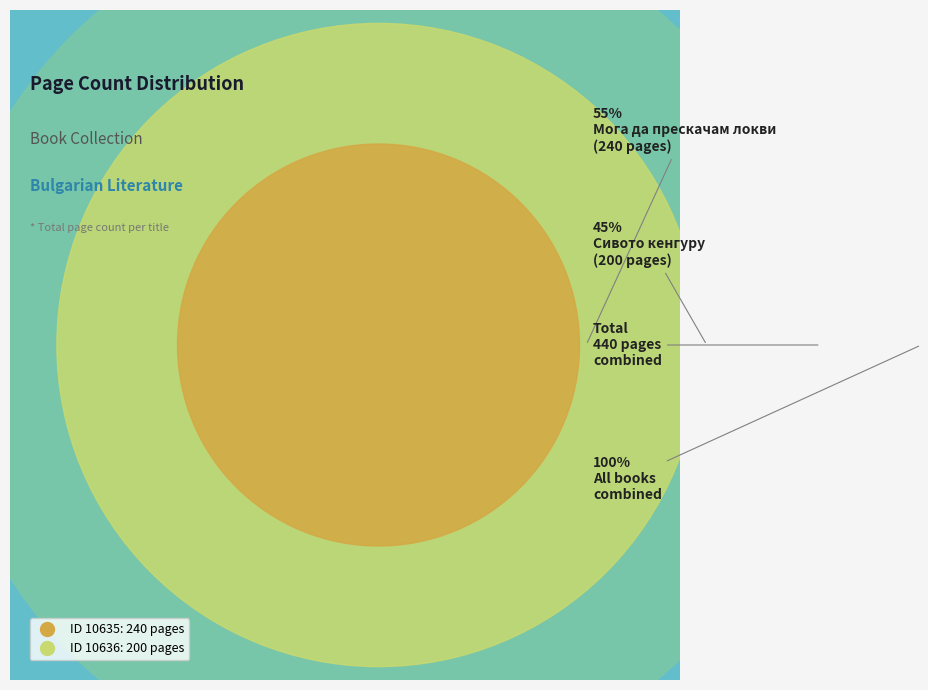

Which has a higher value, 10636 or 10635?

10635